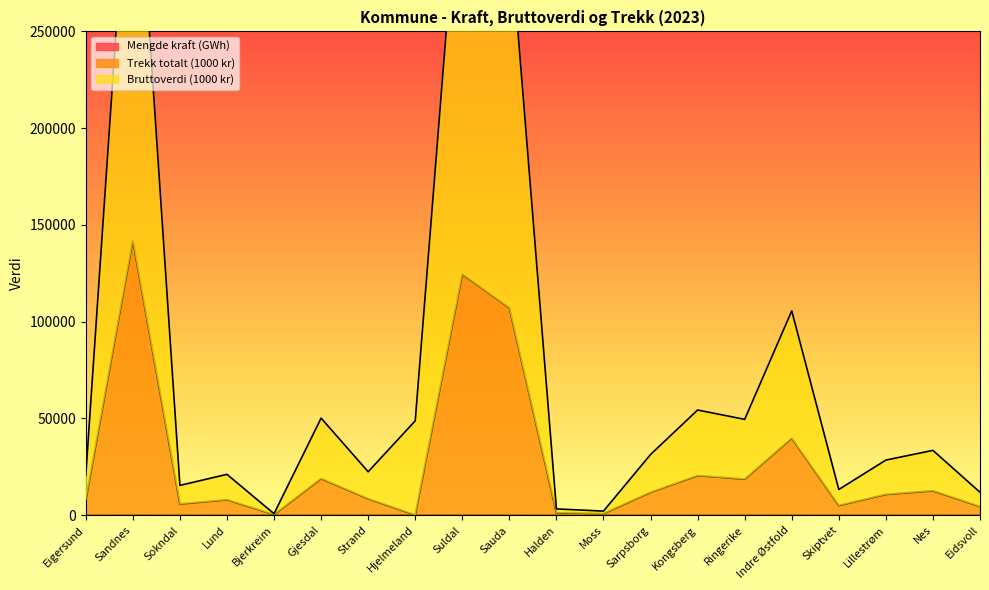

Which series has the largest total across all categories?

Bruttoverdi (1000 kr)